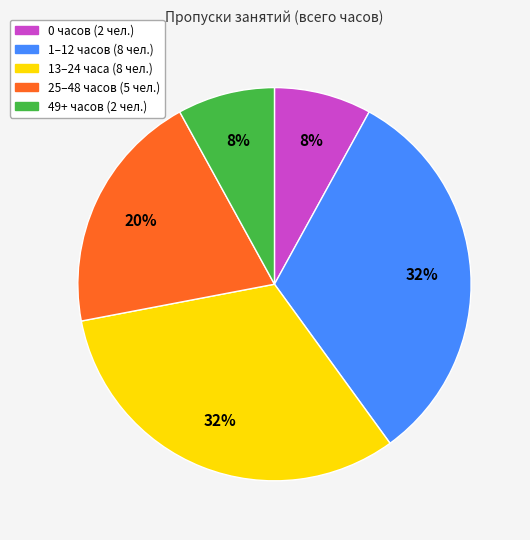

To the nearest percent, what is the difference between the largest and smallest slice percentages?

24%